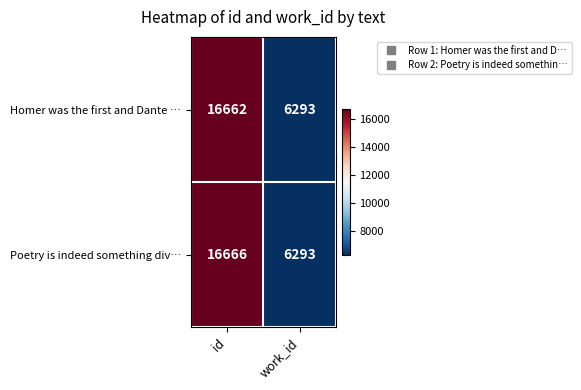

Where is Poetry is indeed something div… nearest to the value 11479?

work_id